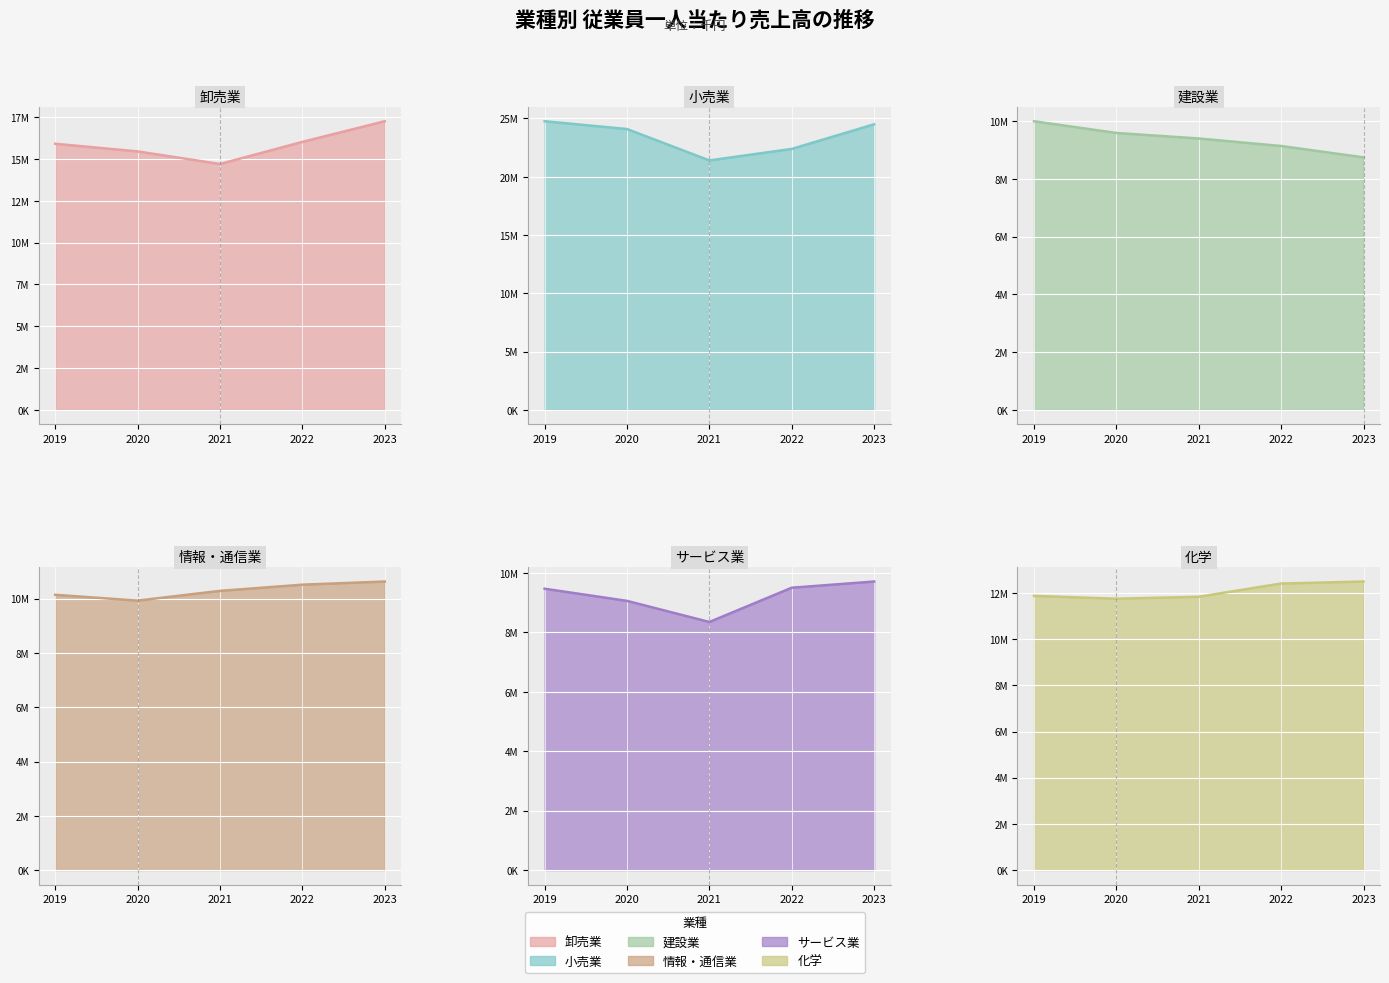

At 2023, list the series in order from largest to smallest.

小売業, 卸売業, 化学, 情報・通信業, サービス業, 建設業